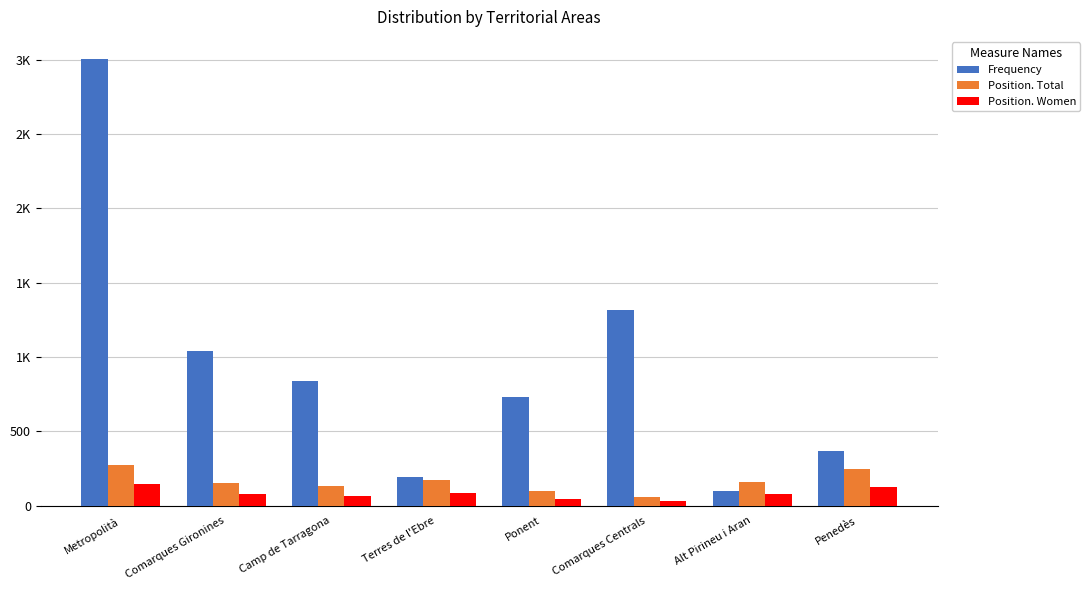

Does the chart contain any negative values?

No